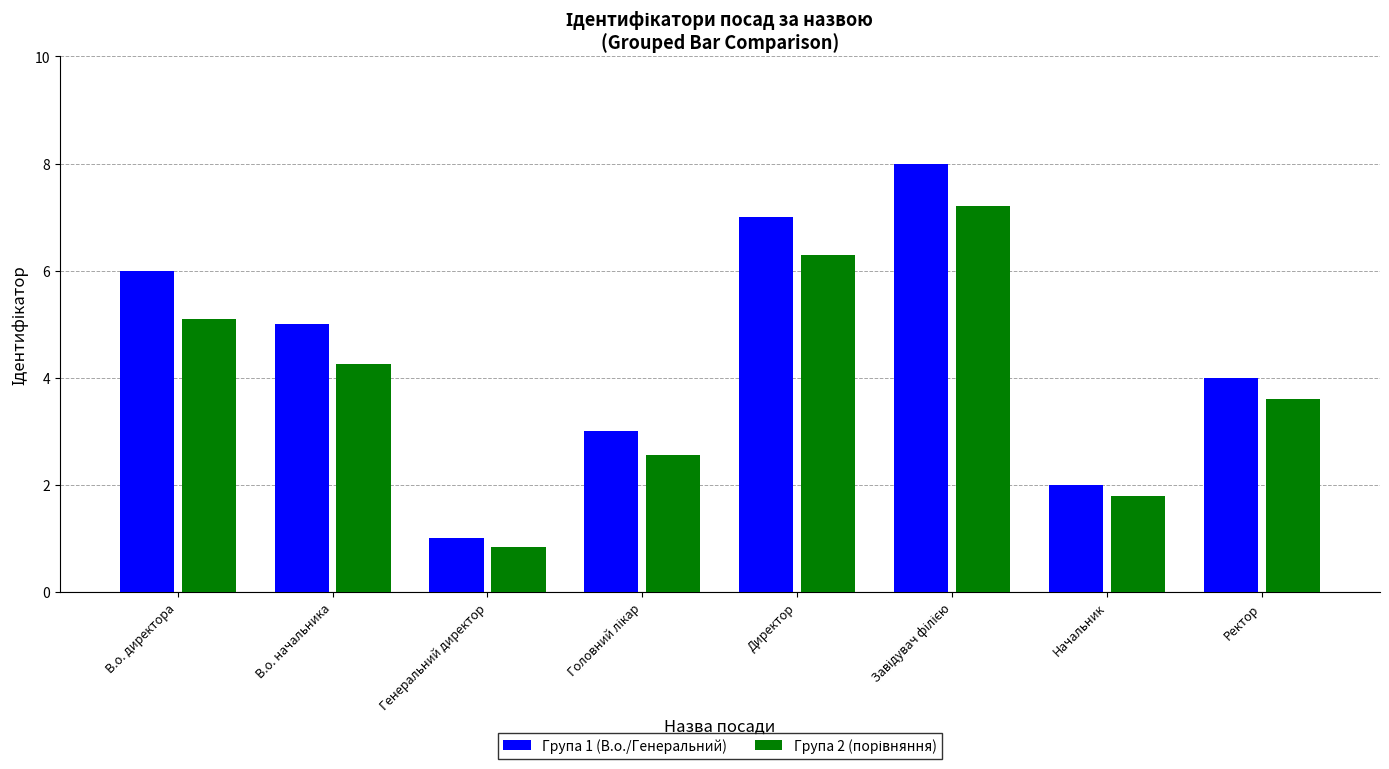

How many bars are there in each group?

2